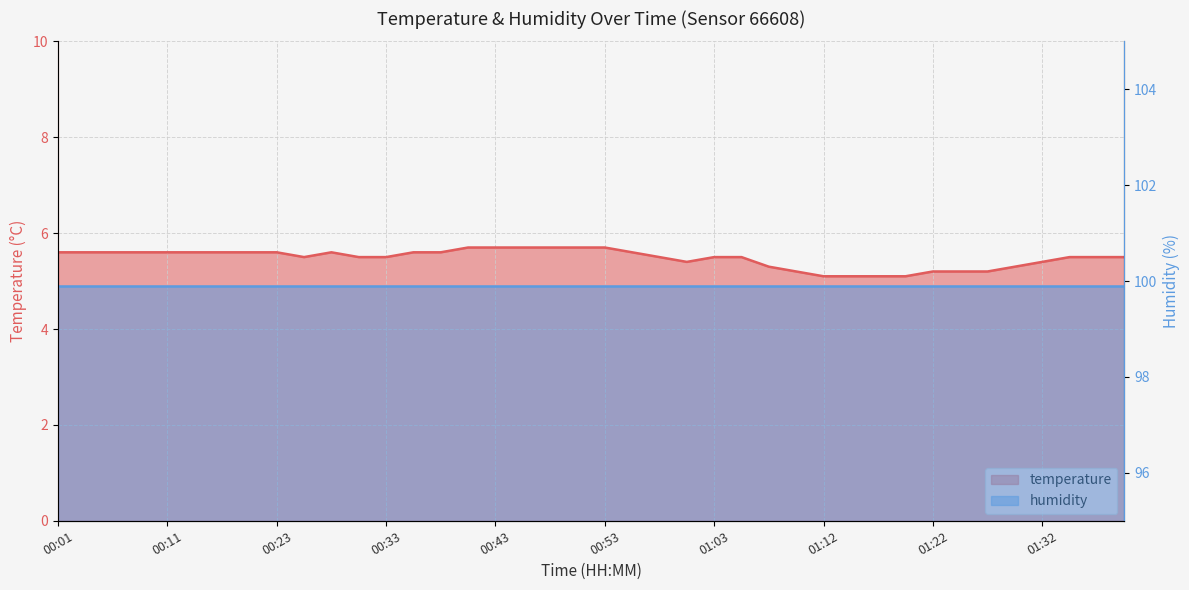

Does the chart display data point markers on the line(s)?

No